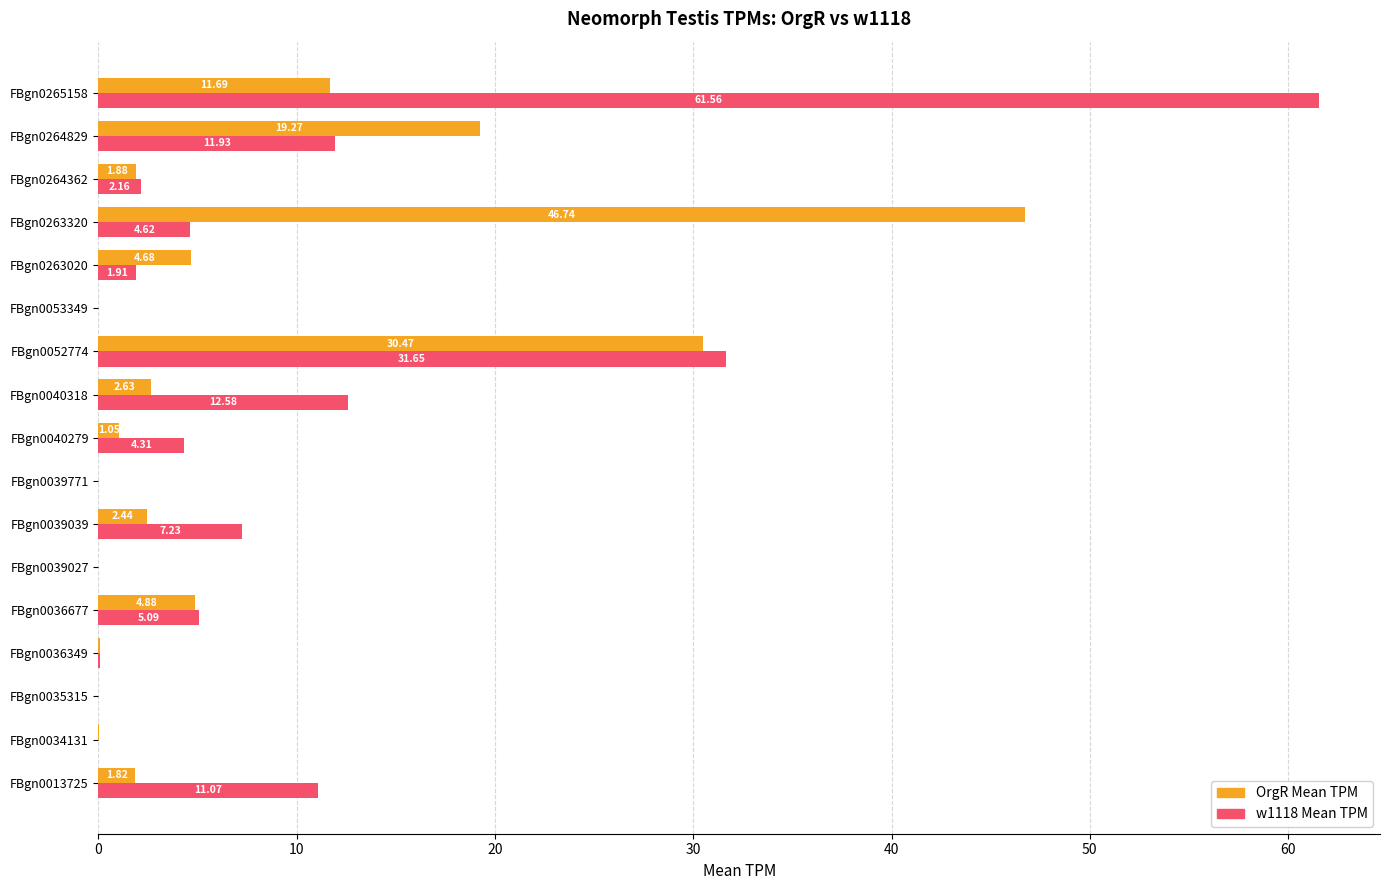

Which series changed the most between FBgn0036349 and FBgn0263020?

OrgR Mean TPM